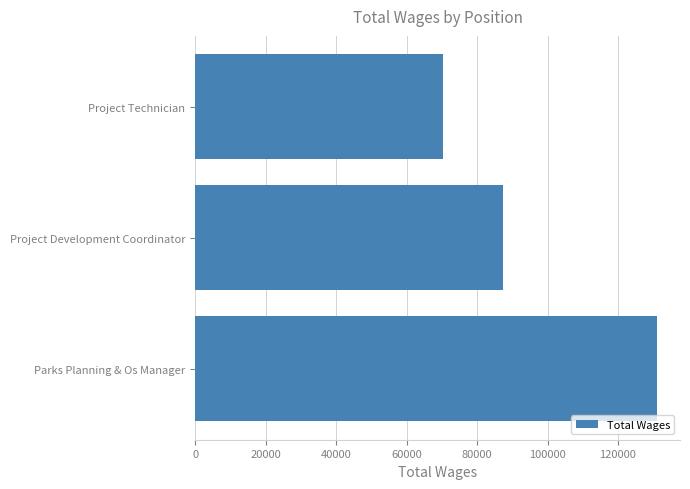

Reading top to bottom, transcribe all the data shown in this chart.

70337	87261	131055